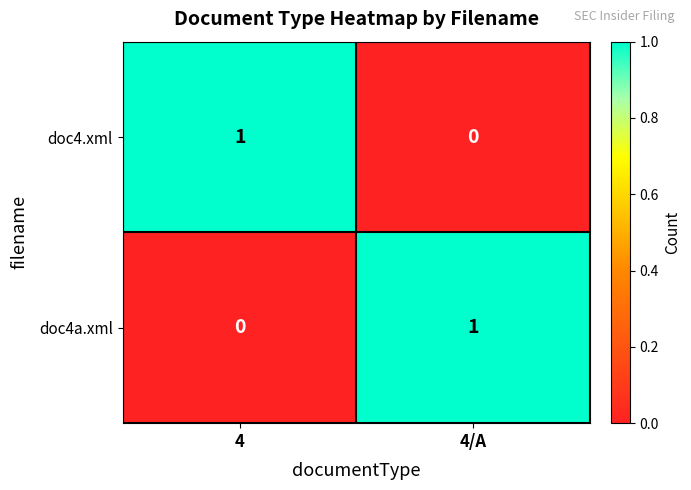

Which category has the lowest value in the doc4.xml series?

4/A